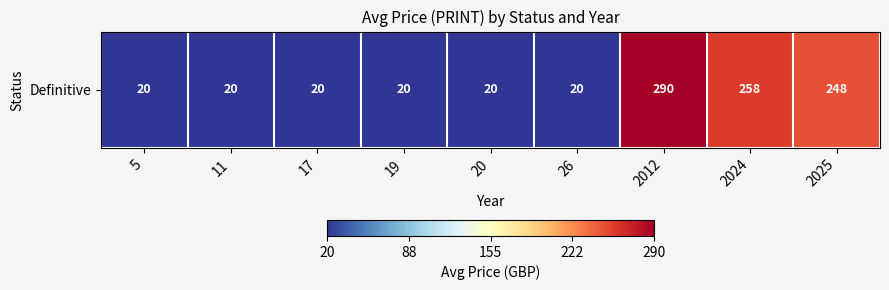

True or false: the data shows 248.5 at 2025.

True